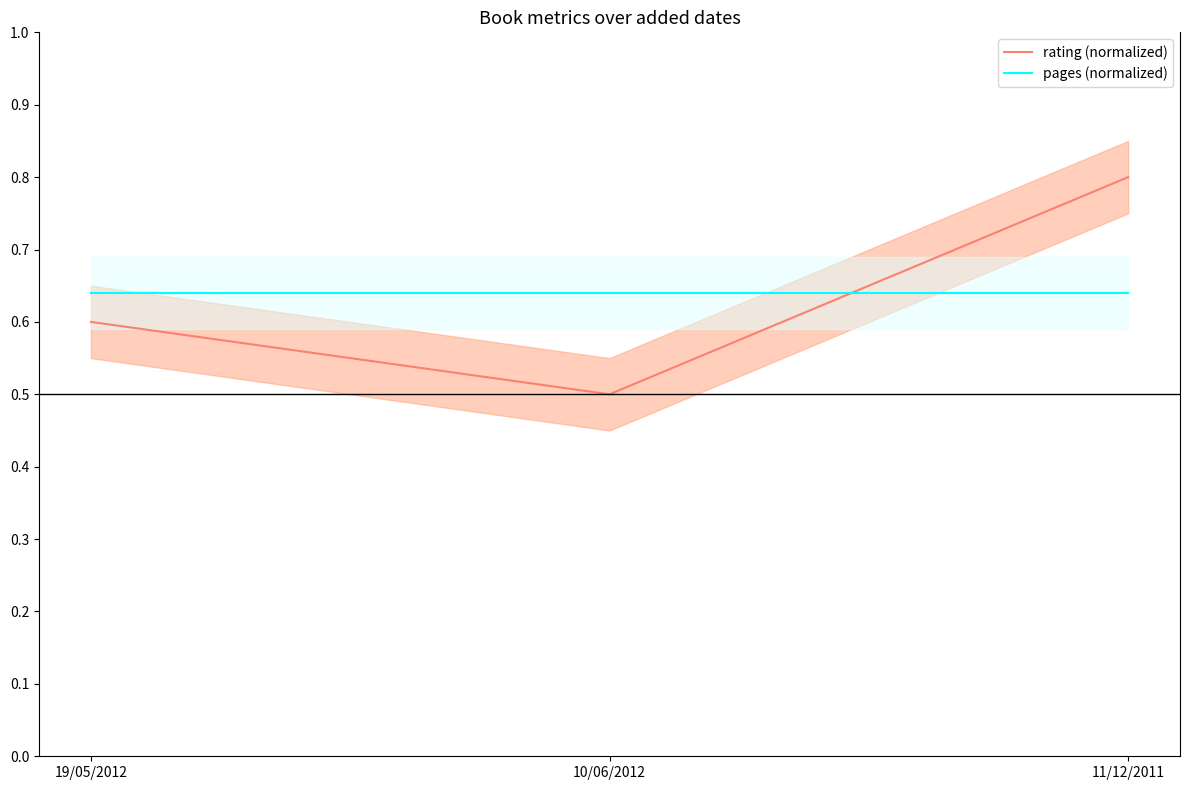

At how many categories does at least one series exceed 0?

3